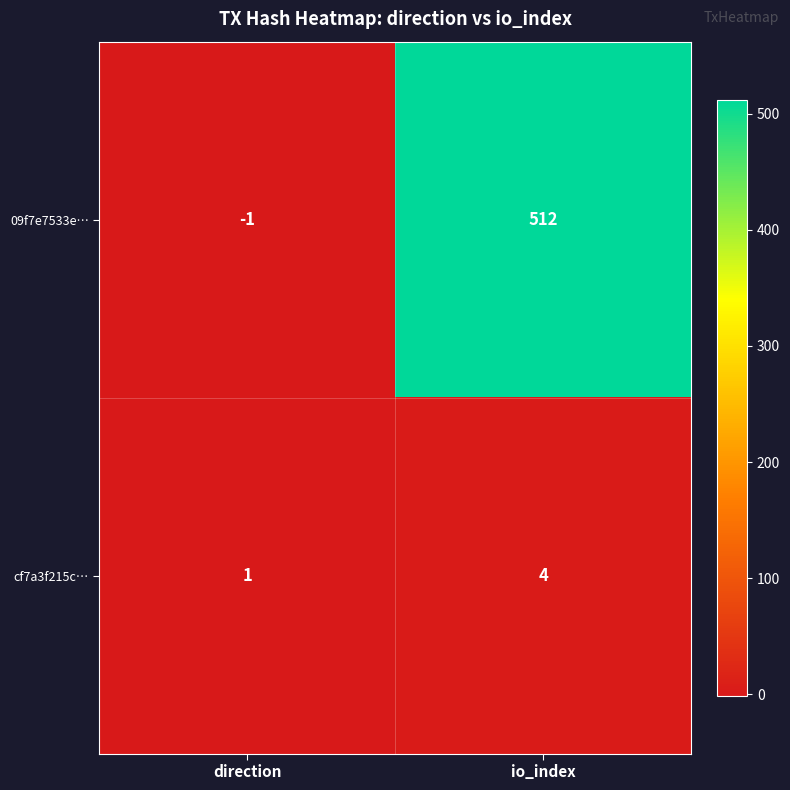

The 09f7e7533e… series shows 512 at io_index. True or false?

True